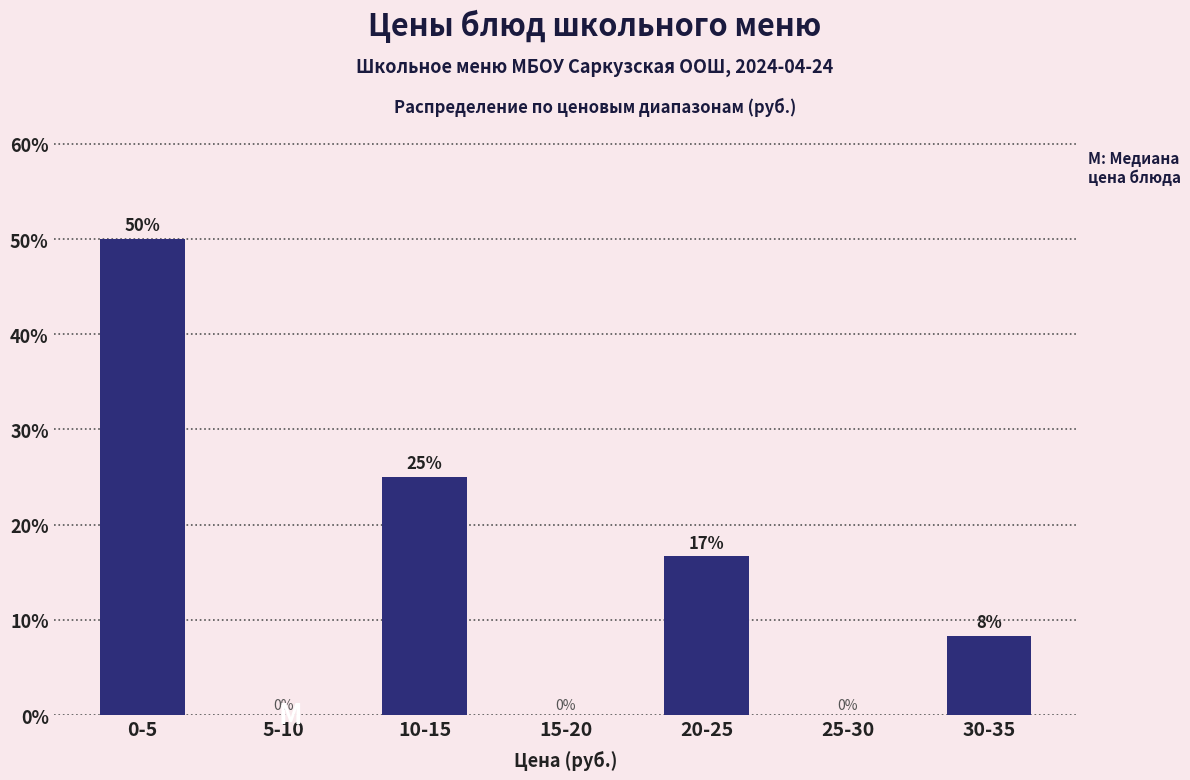

What is the sum of the values at 25-30 and 10-15?

25.0